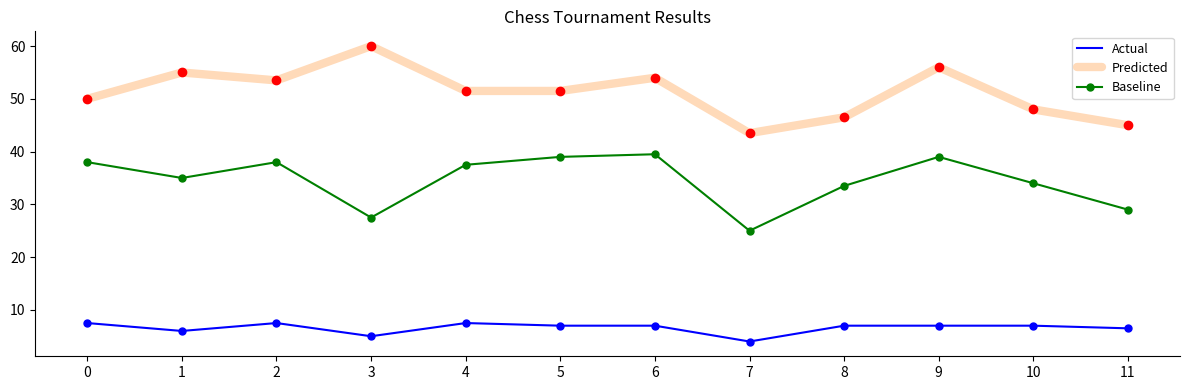

Where does the Predicted series first go above 51?

1